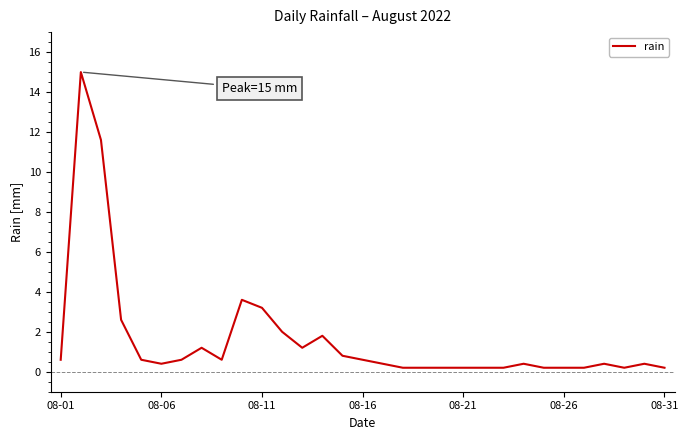

What is the greatest value displayed?

15.0